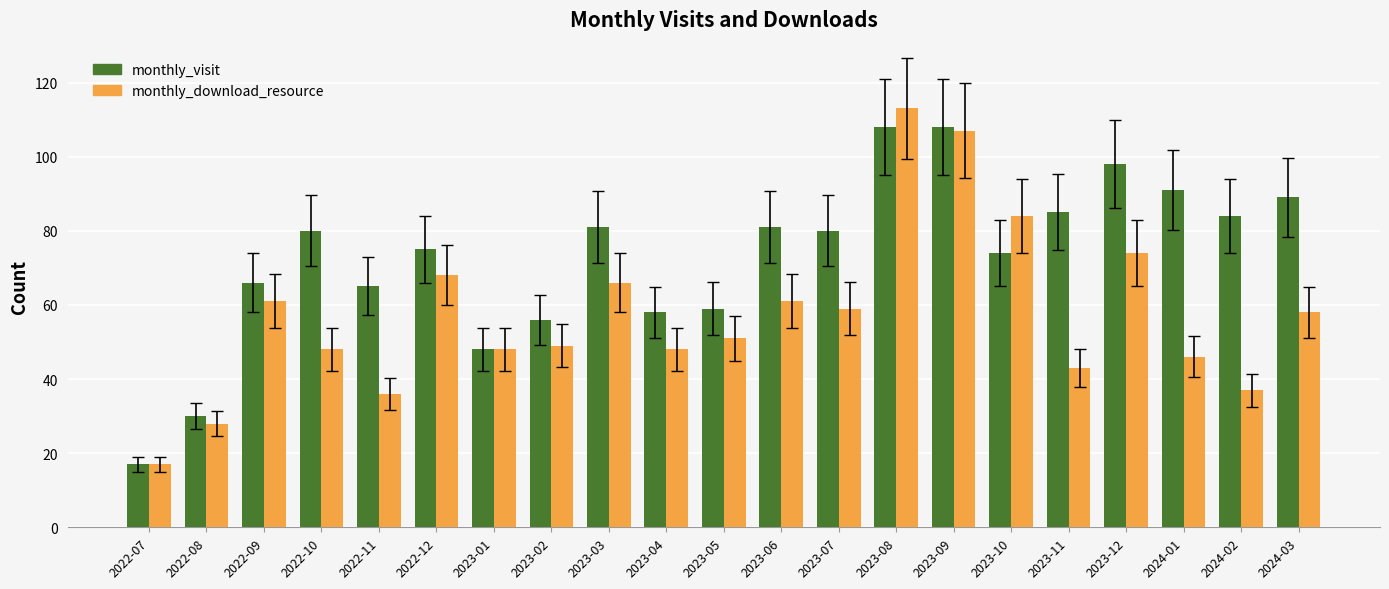

What are all the series names shown in the legend?

monthly_visit, monthly_download_resource